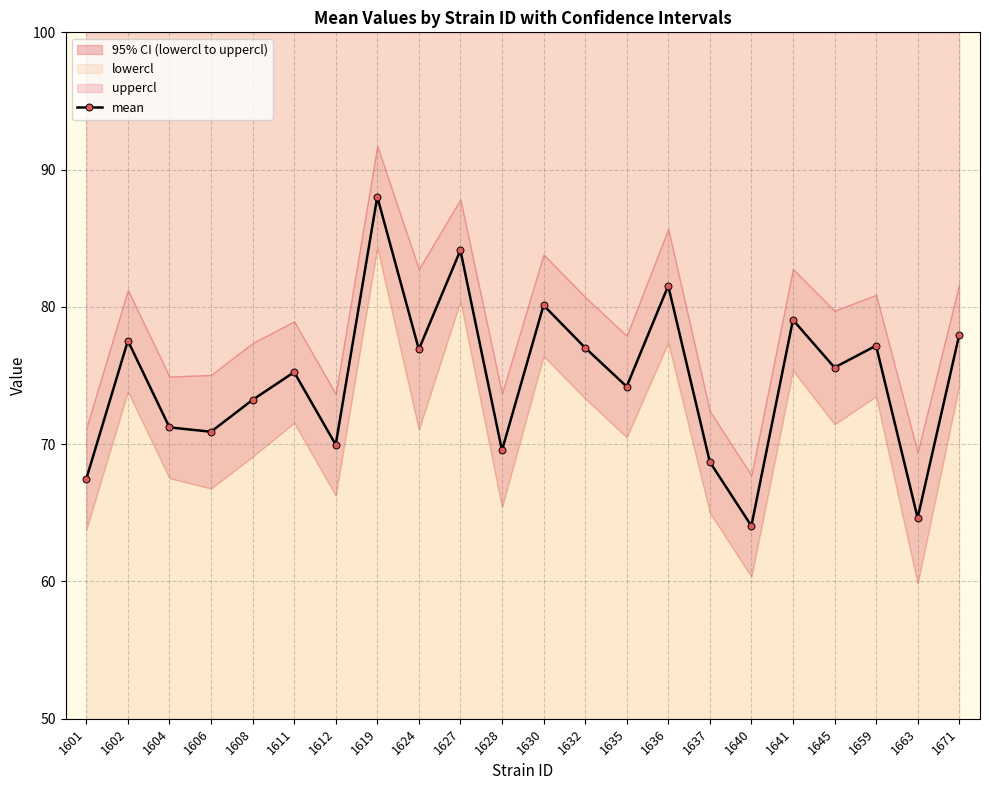

Does the chart display data point markers on the line(s)?

Yes